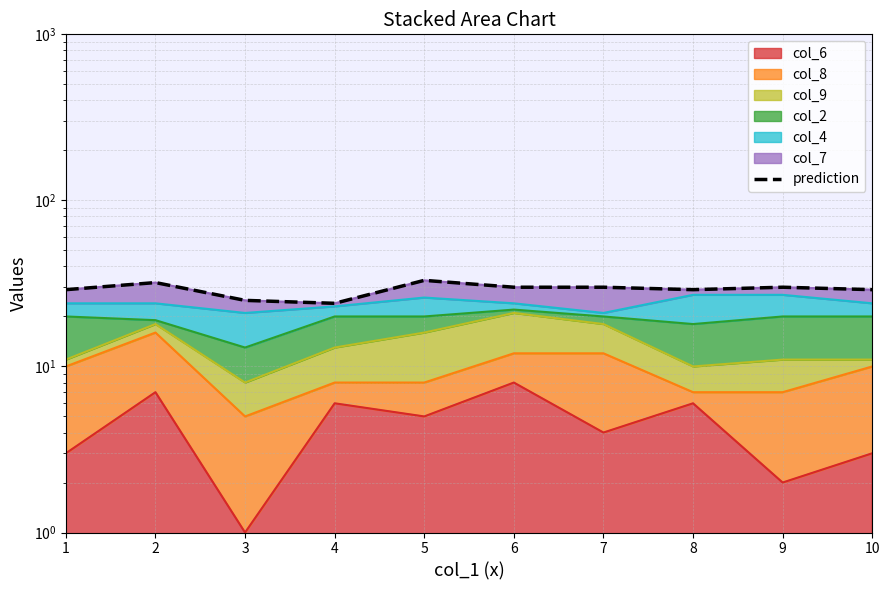

Which category has the lowest value across all series?

4